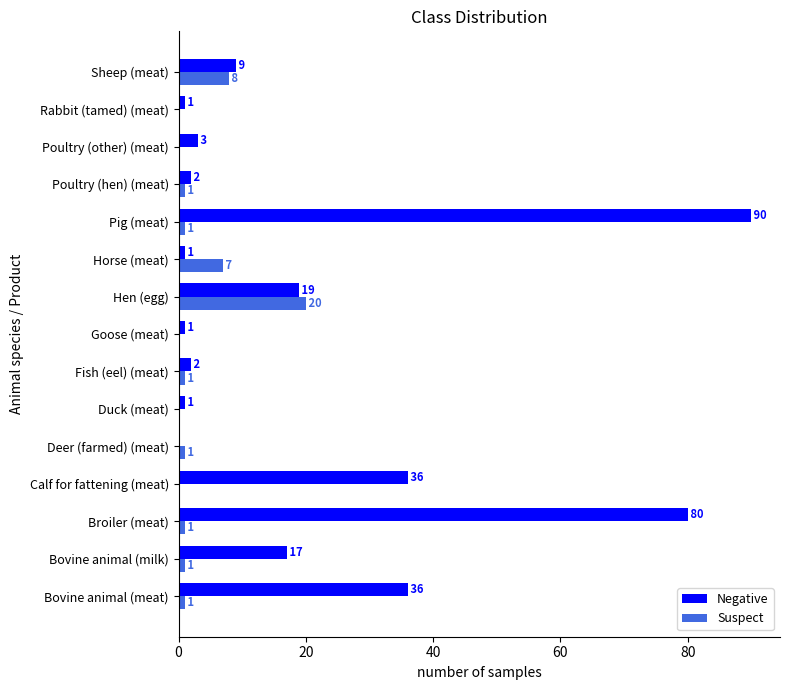

What is the sum of all Suspect values?

42